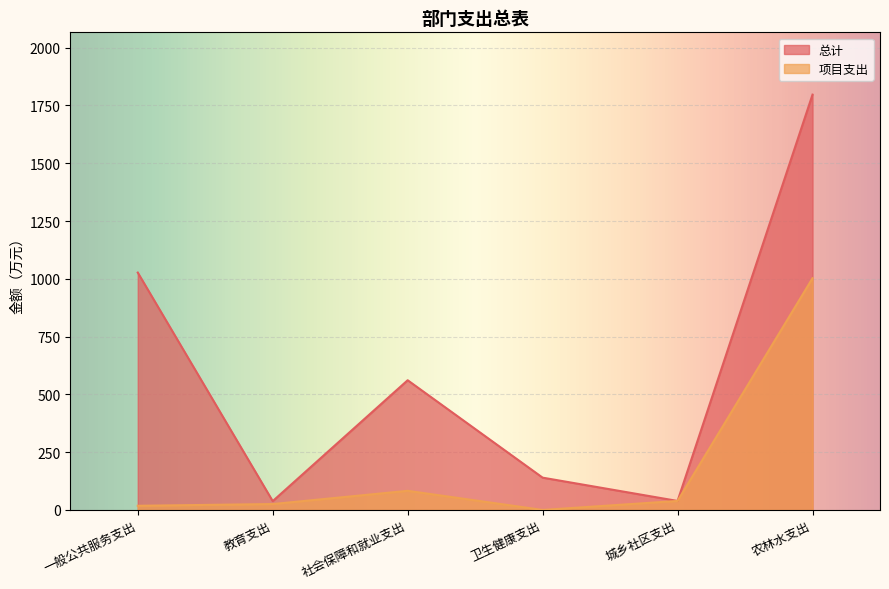

Where is the first local minimum for 总计?

教育支出